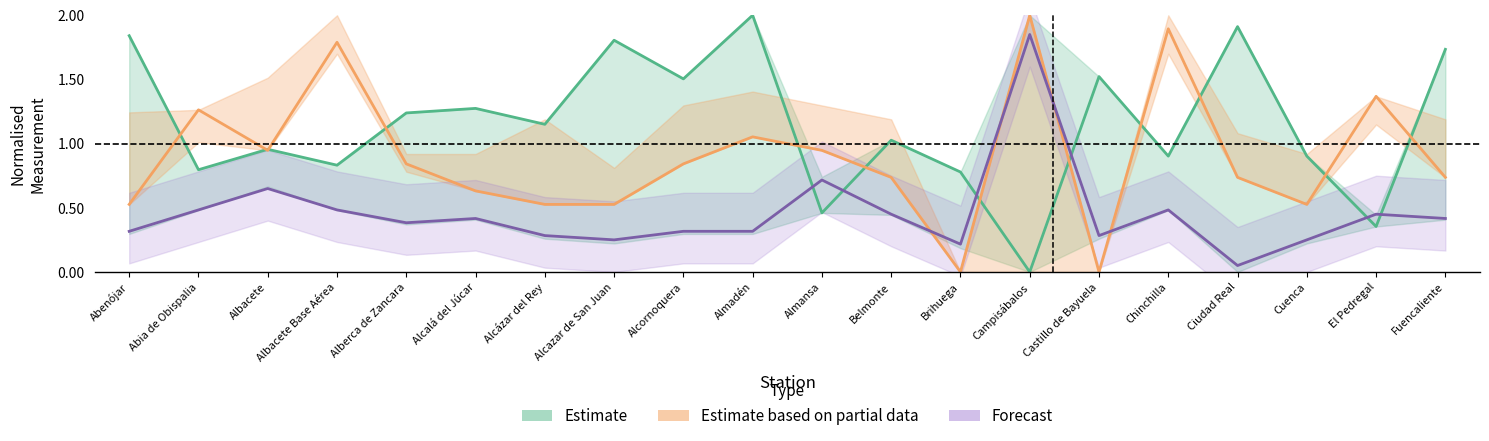

What is the label of the 1st point from the right?

Fuencaliente